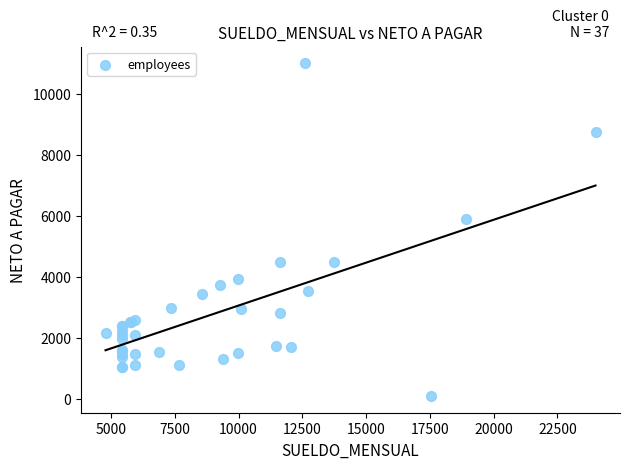

What Y value in the scatter plot is closest to 5546?

5900.8